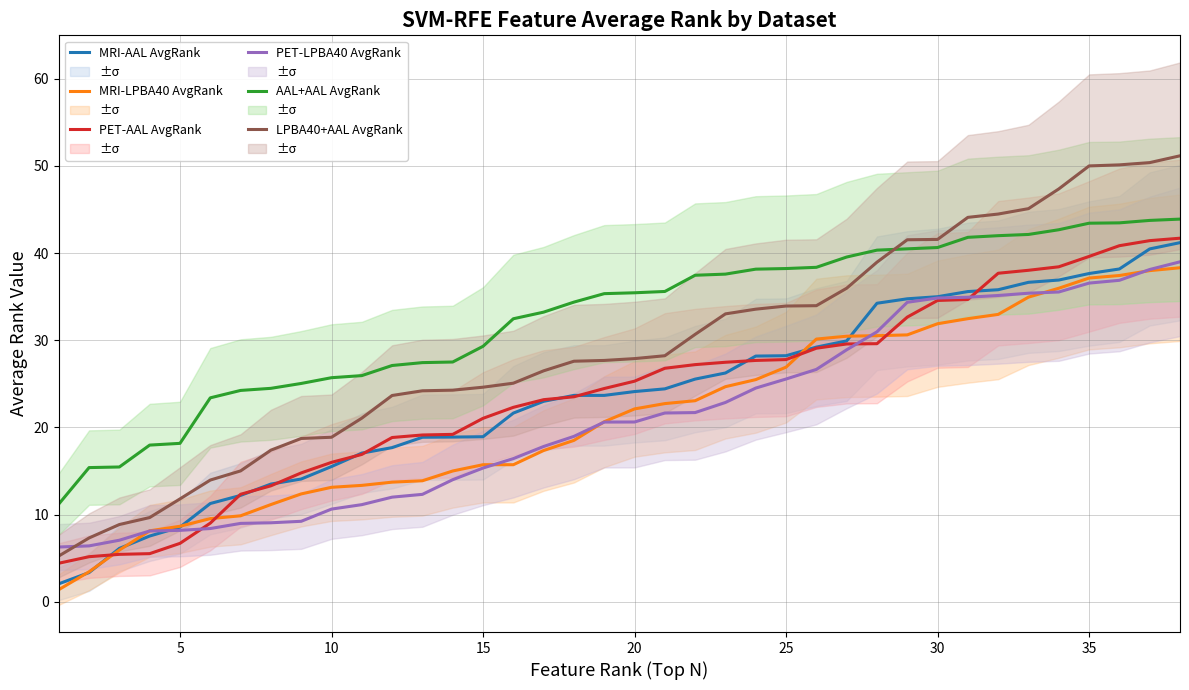

What is the difference between the maximum and minimum values in the AAL+AAL AvgRank series?

32.7